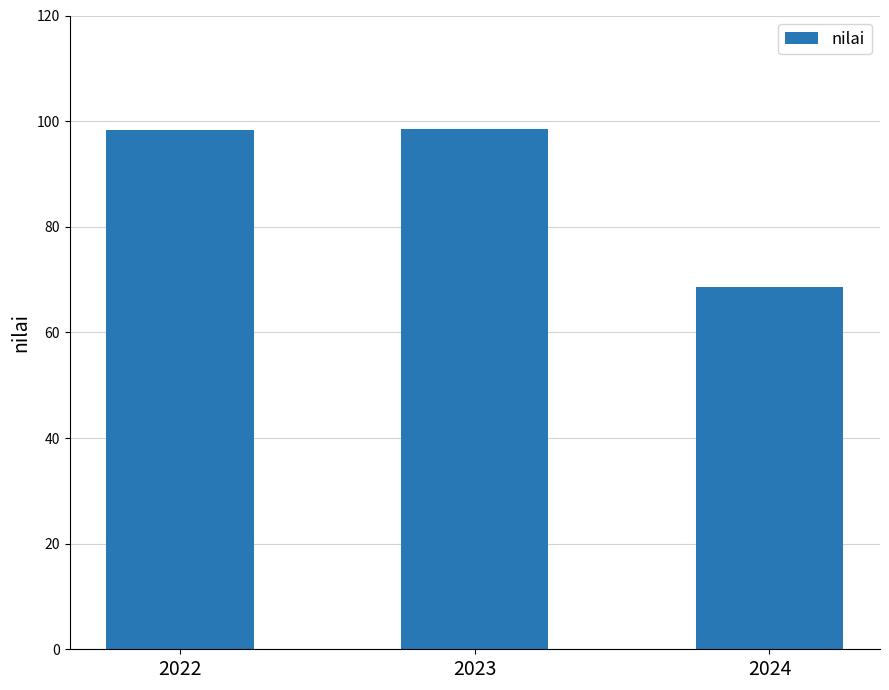

Does the chart contain any negative values?

No